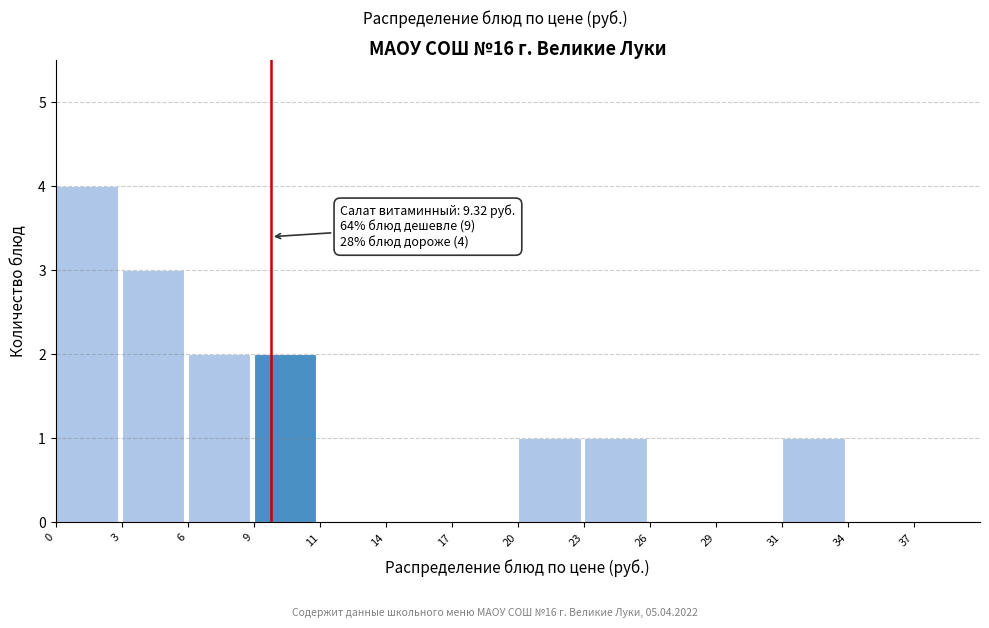

Reading left to right, transcribe all the data shown in this chart.

0=4	3=3	6=2	9=2	11=0	14=0	17=0	20=1	23=1	26=0	29=0	31=1	34=0	37=0